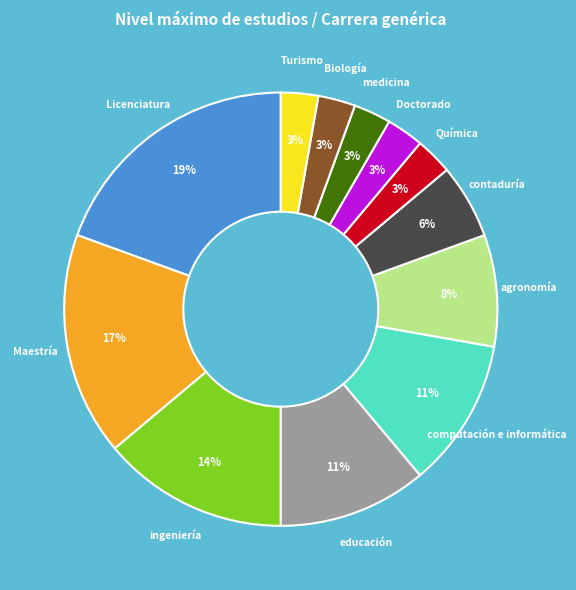

Does any single category account for the majority?

No